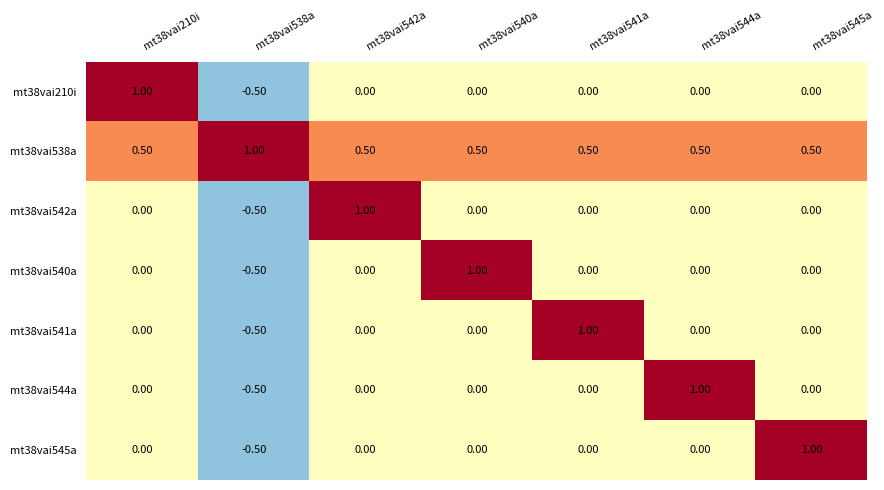

At how many categories does at least one series exceed 0?

7